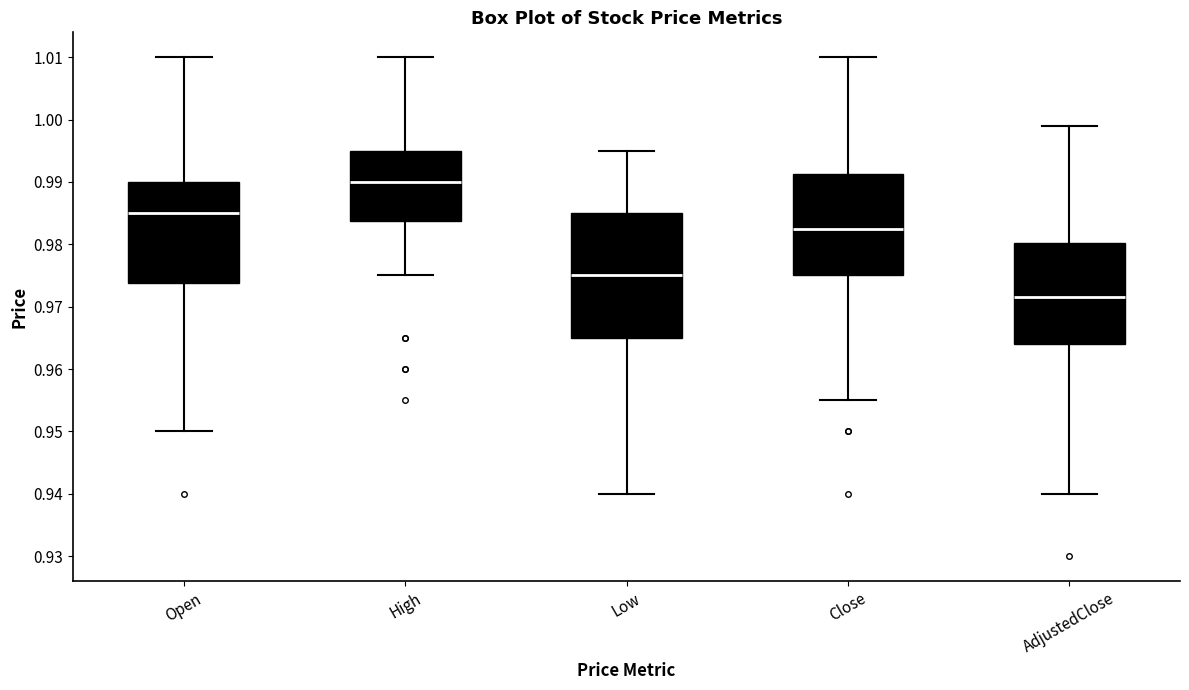

Where does the lower whisker of the box for Low end on the y-axis? The values are not printed on the chart, so give them approximately, as read against the axis.

0.940